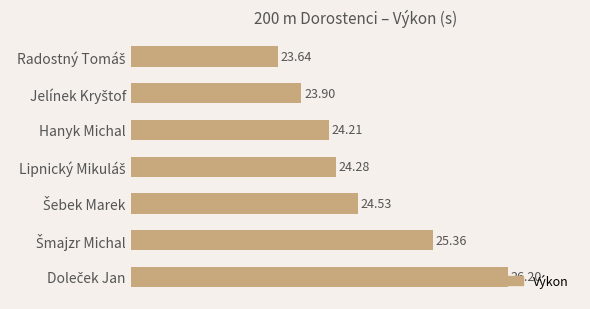

What is the sum of all values?

172.1